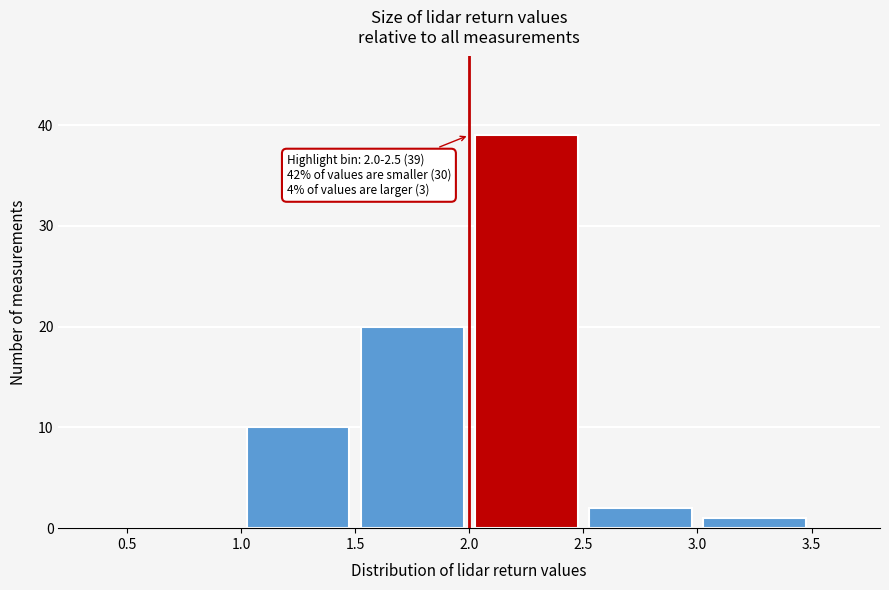

Over which range of the x-axis is the bar tallest?

2.0 to 2.5